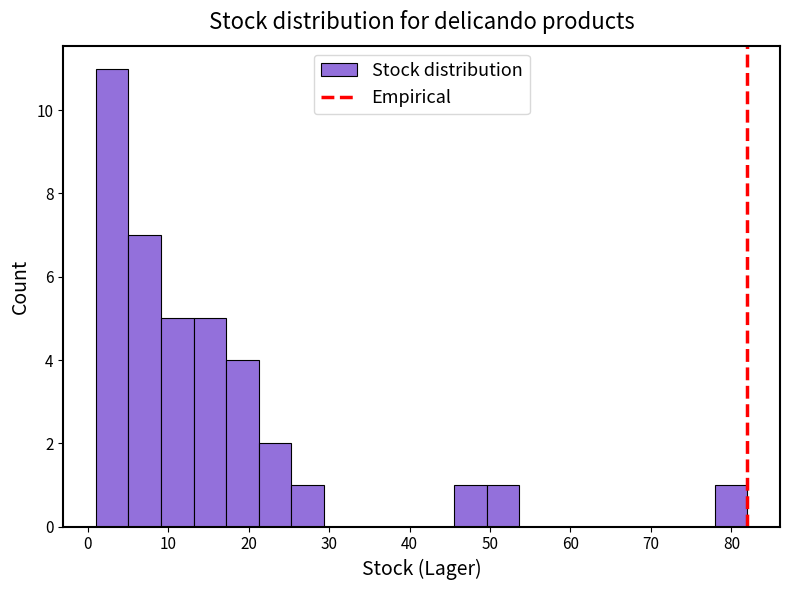

Reading left to right, list every bar in this chart as the range it spans on the x-axis followed by its height. Neither the bar edges nor the heights are printed on the chart, so give them approximately, as read against the axes.

1 to 5: 11
5 to 9: 7
9 to 13: 5
13 to 17: 5
17 to 21: 4
21 to 25: 2
25 to 29: 1
29 to 33: 0
33 to 37: 0
37 to 42: 0
42 to 46: 0
46 to 50: 1
50 to 54: 1
54 to 58: 0
58 to 62: 0
62 to 66: 0
66 to 70: 0
70 to 74: 0
74 to 78: 0
78 to 82: 1